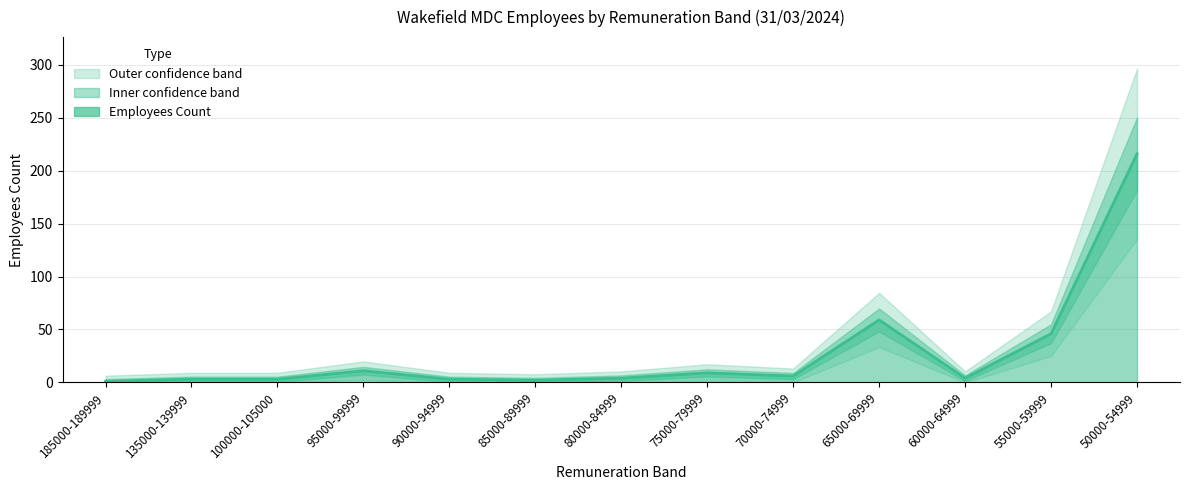

What is the sum of the values at 100000-105000 and 50000-54999?

219